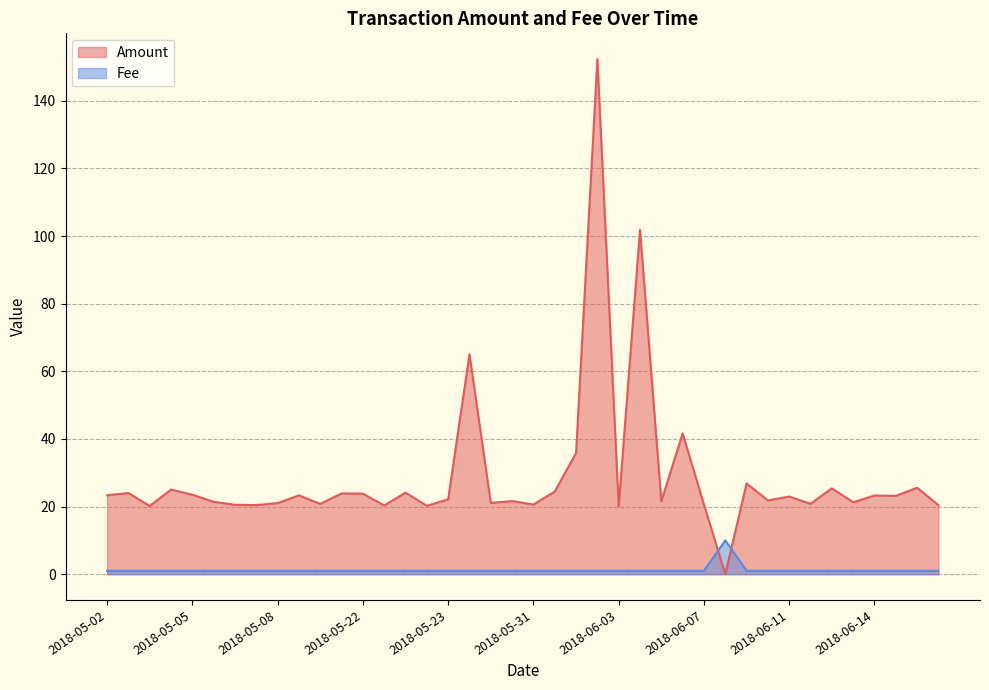

How many values in the Amount series are below 22?

19